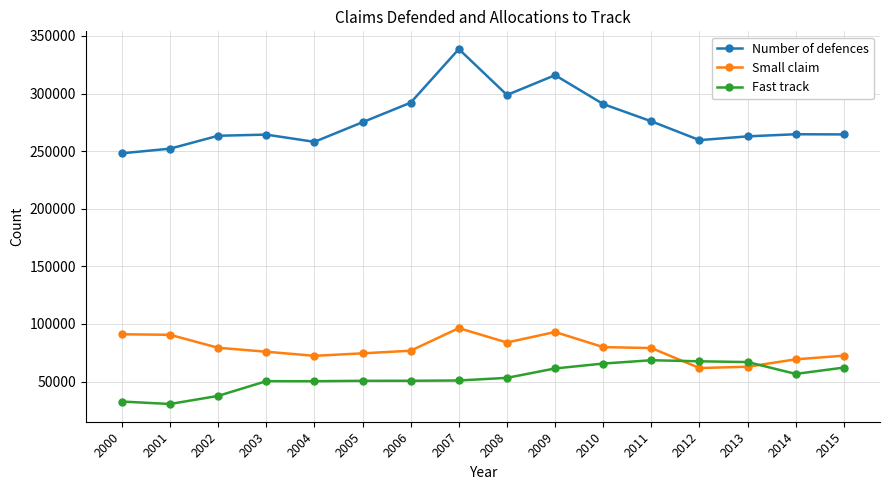

Which series has the largest total across all categories?

Number of defences